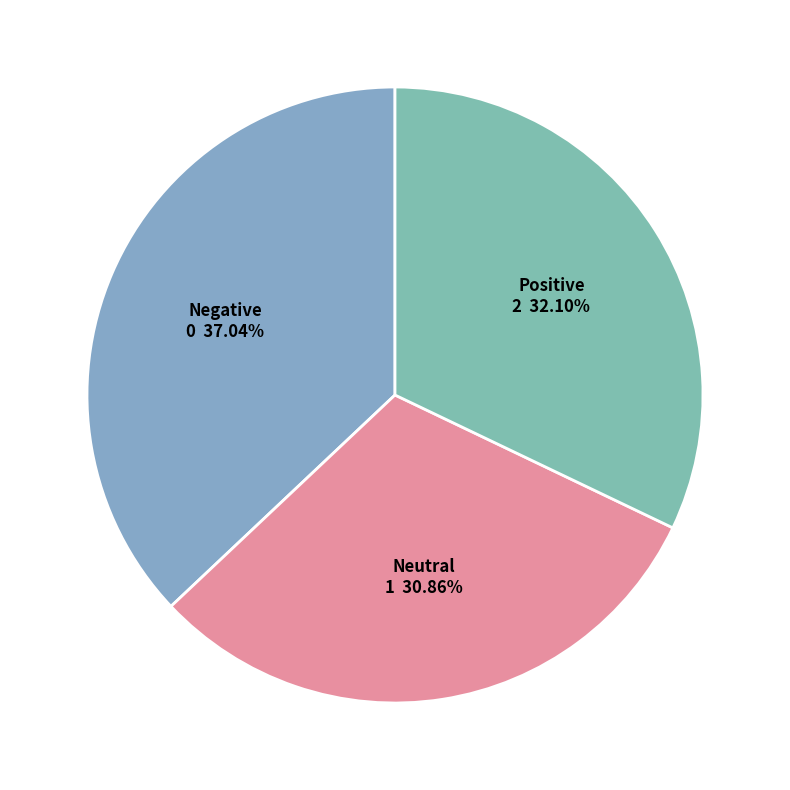

To the nearest percent, what is the average slice percentage?

33%